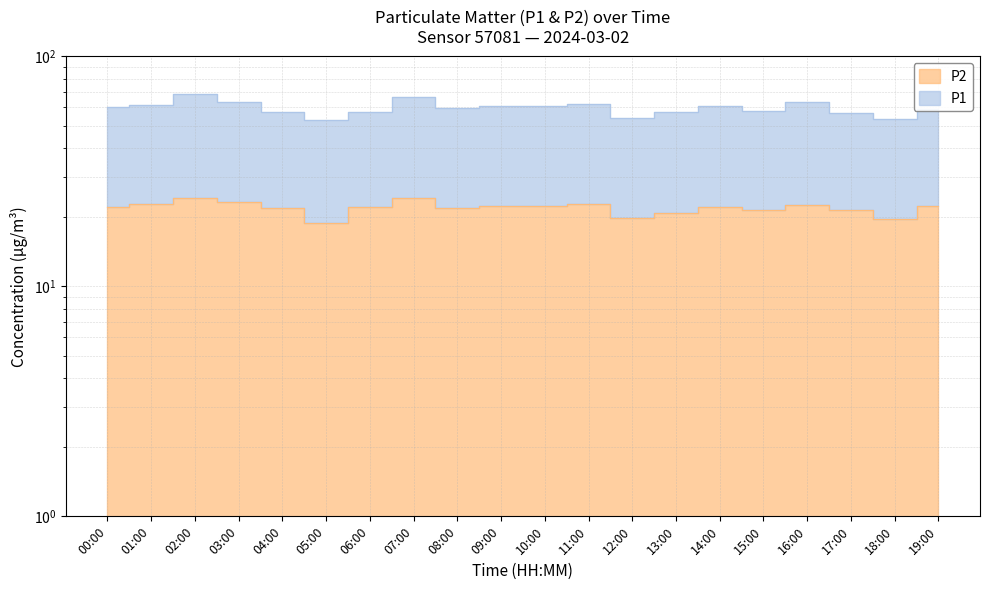

What is the highest value of the P2 series?

24.3